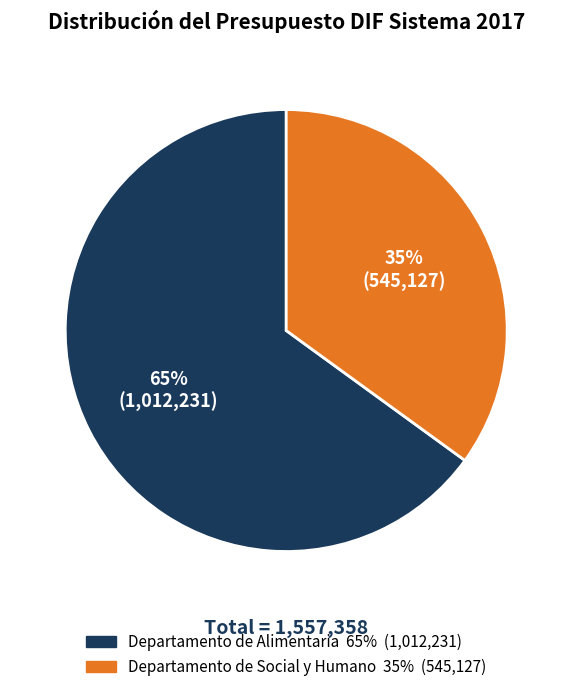

What is the smallest slice in the pie chart?

Departamento de Social y Humano